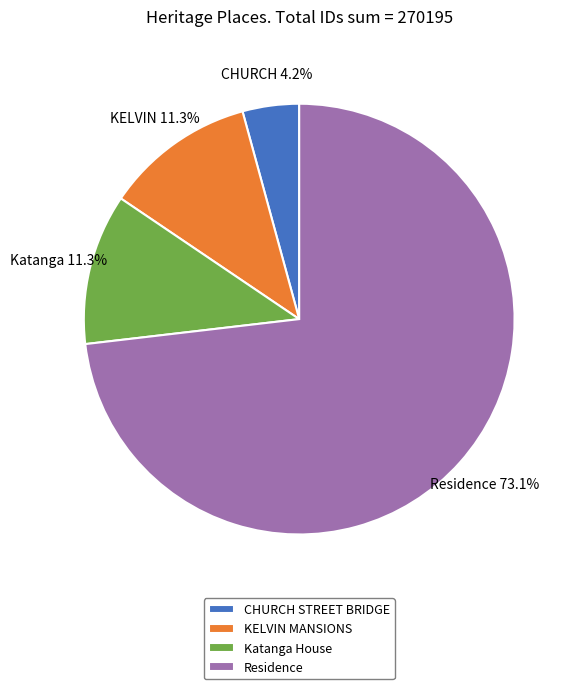

Count the number of slices in the pie.

4